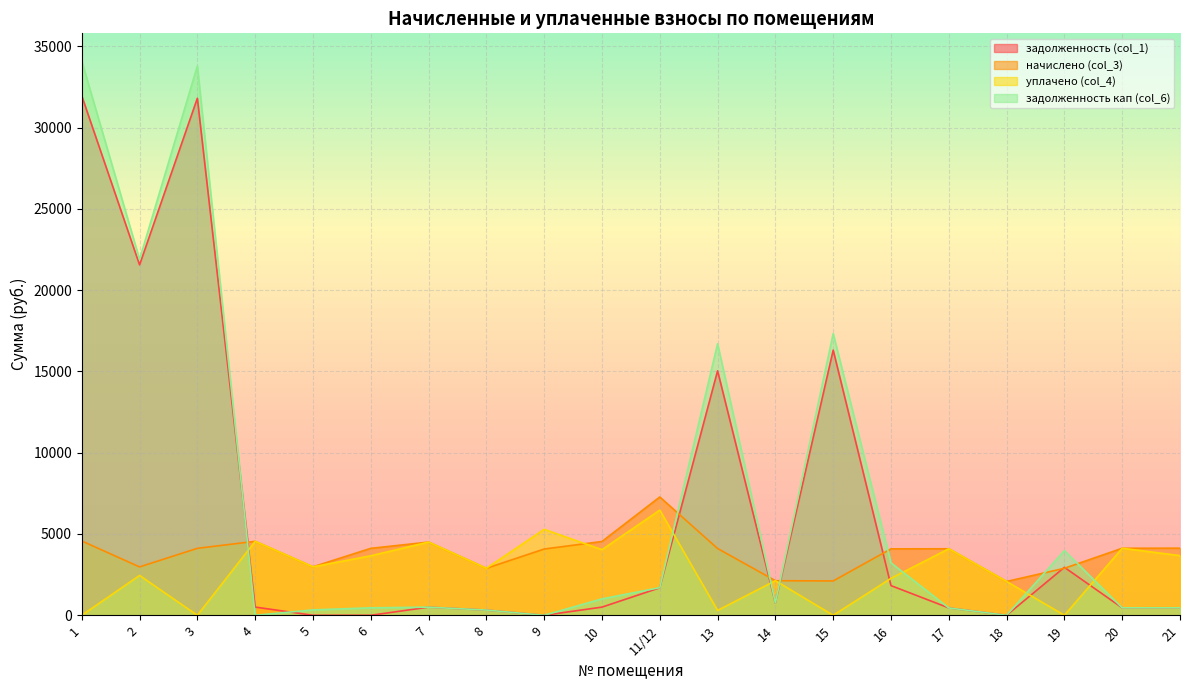

What is the value of the задолженность кап (col_6) point at the 1st from the left?

34088.4